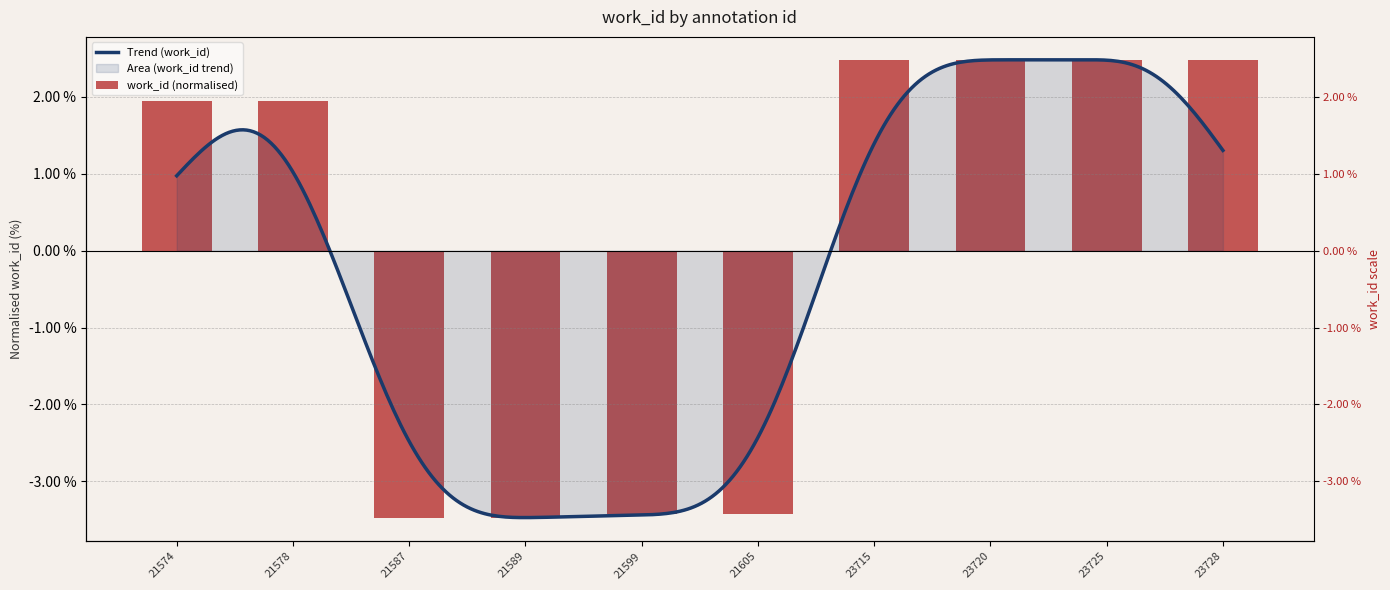

Which category has the lowest value across all series?

21587